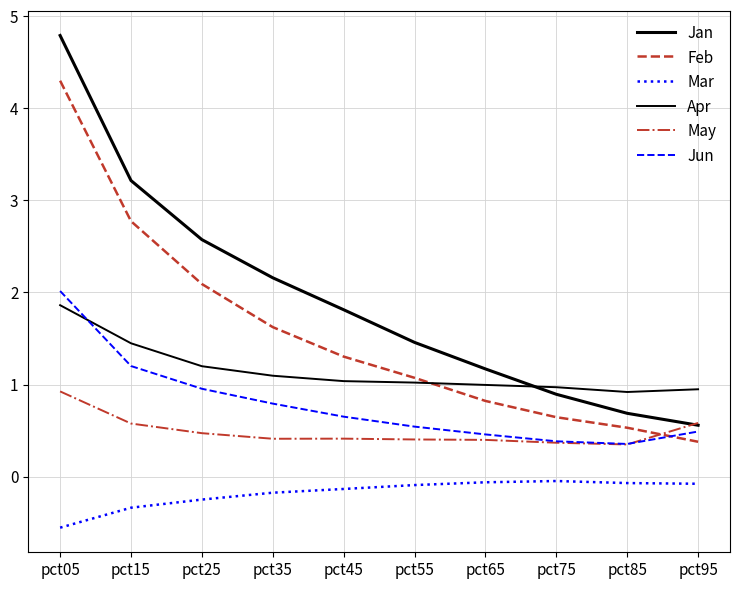

At which label is Jan closest to 2?

pct35